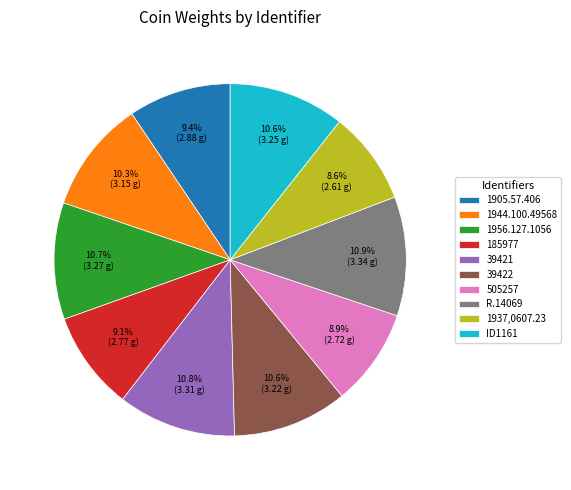

To the nearest percent, what is the combined percentage of 505257 and 185977?

18%